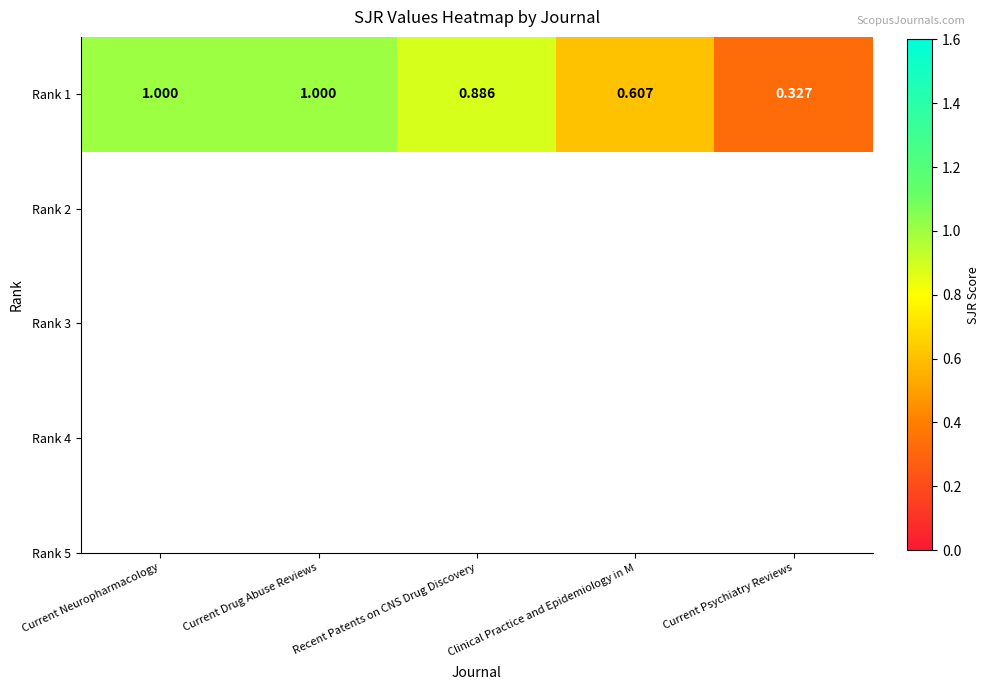

What is the sum of all values?

3.8